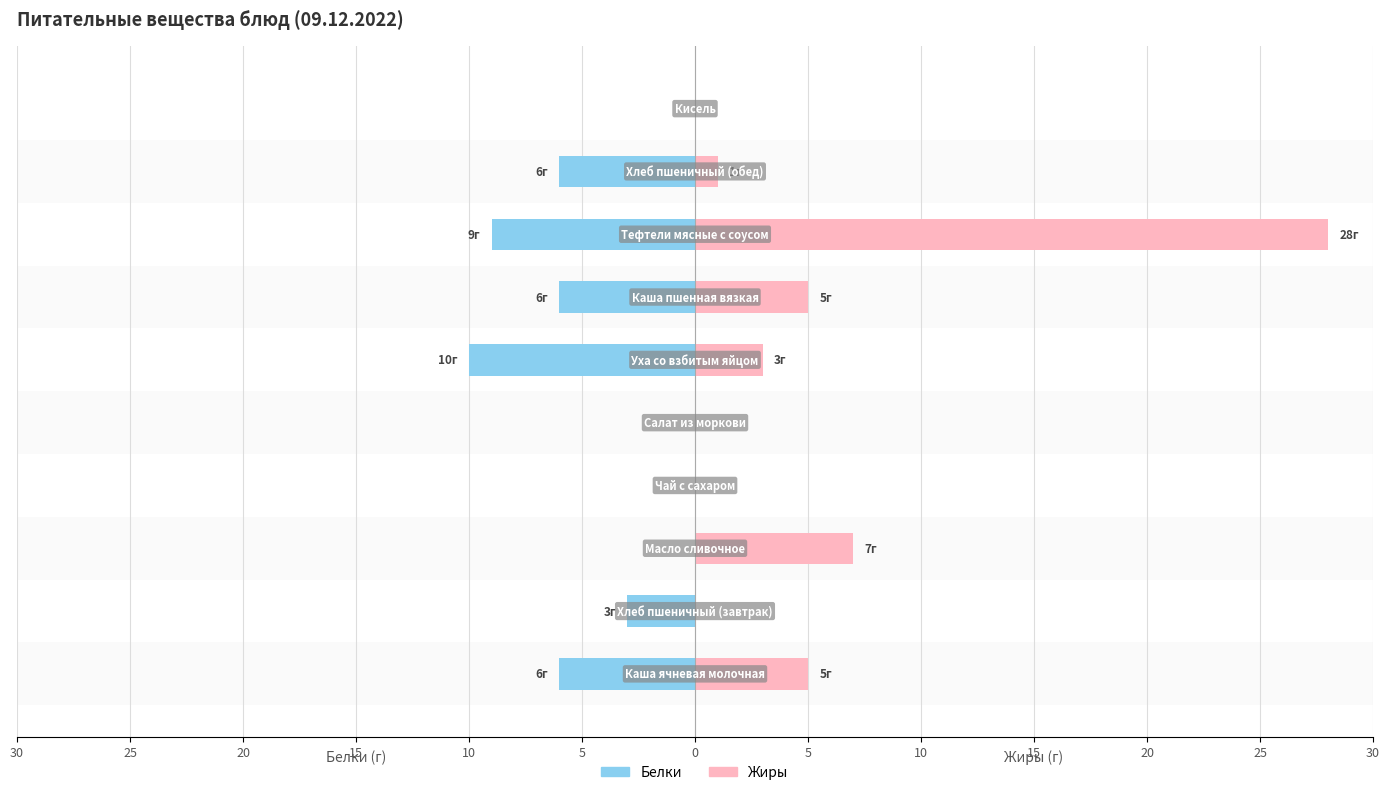

Between 10 and 20, which is larger?

10